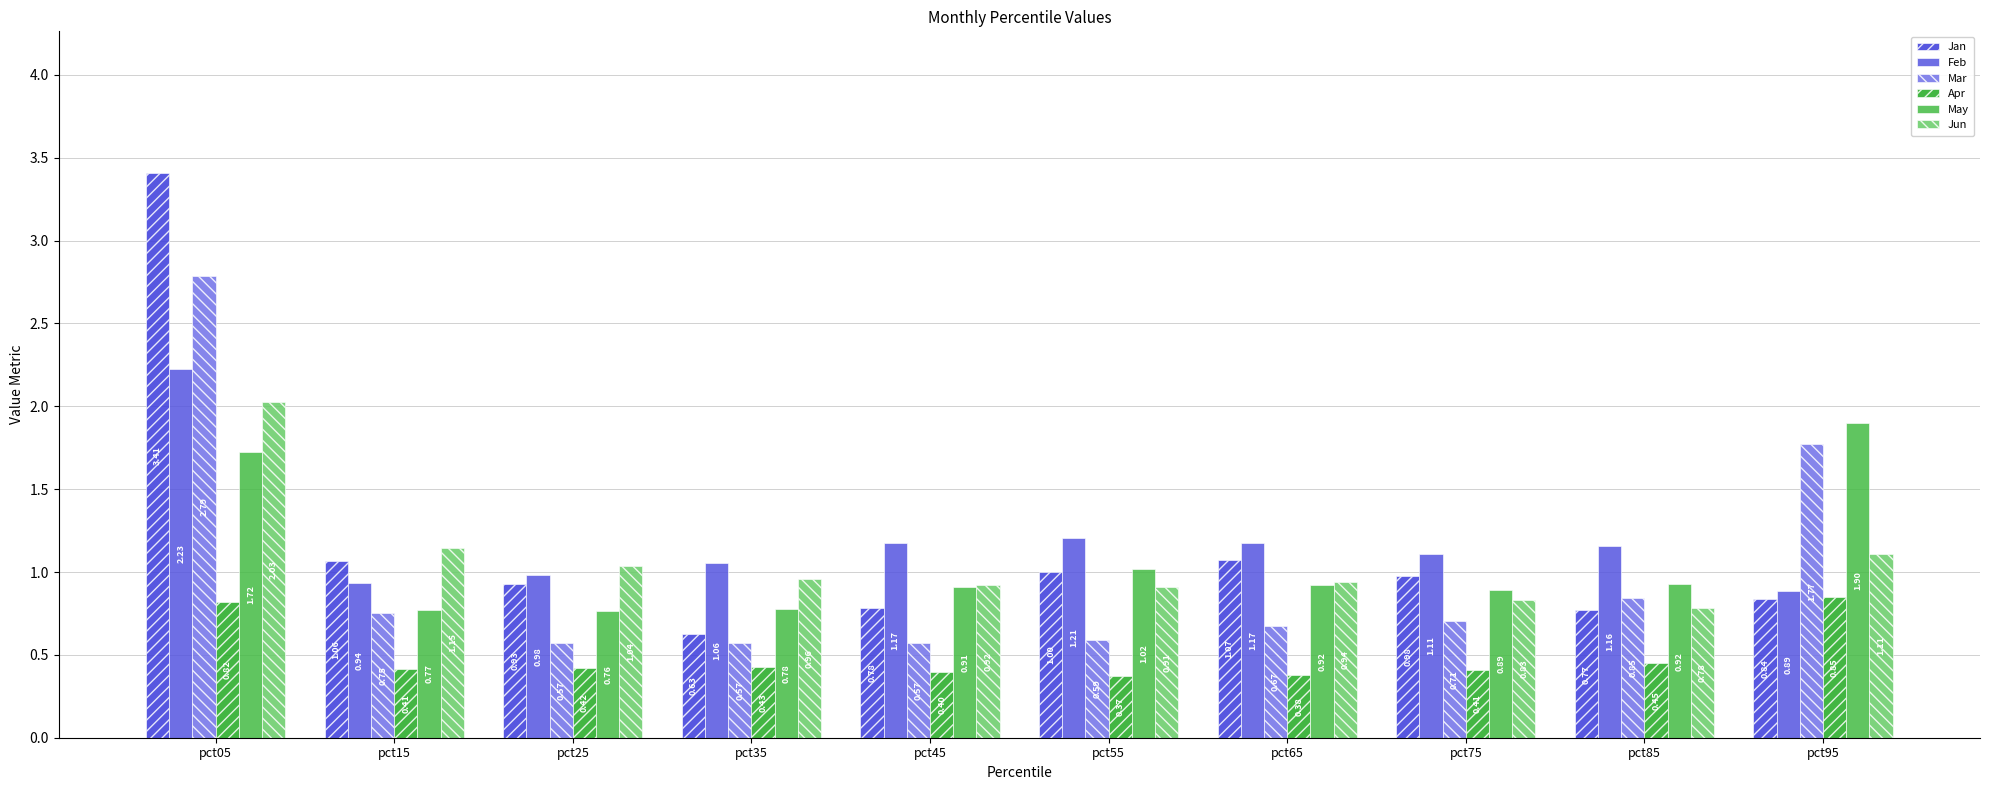

Reading left to right, extract all data points from this chart.

Jan: 3.4	1.1	0.9	0.6	0.8	1.0	1.1	1.0	0.8	0.8
Feb: 2.2	0.9	1.0	1.1	1.2	1.2	1.2	1.1	1.2	0.9
Mar: 2.8	0.8	0.6	0.6	0.6	0.6	0.7	0.7	0.8	1.8
Apr: 0.8	0.4	0.4	0.4	0.4	0.4	0.4	0.4	0.4	0.8
May: 1.7	0.8	0.8	0.8	0.9	1.0	0.9	0.9	0.9	1.9
Jun: 2.0	1.1	1.0	1.0	0.9	0.9	0.9	0.8	0.8	1.1